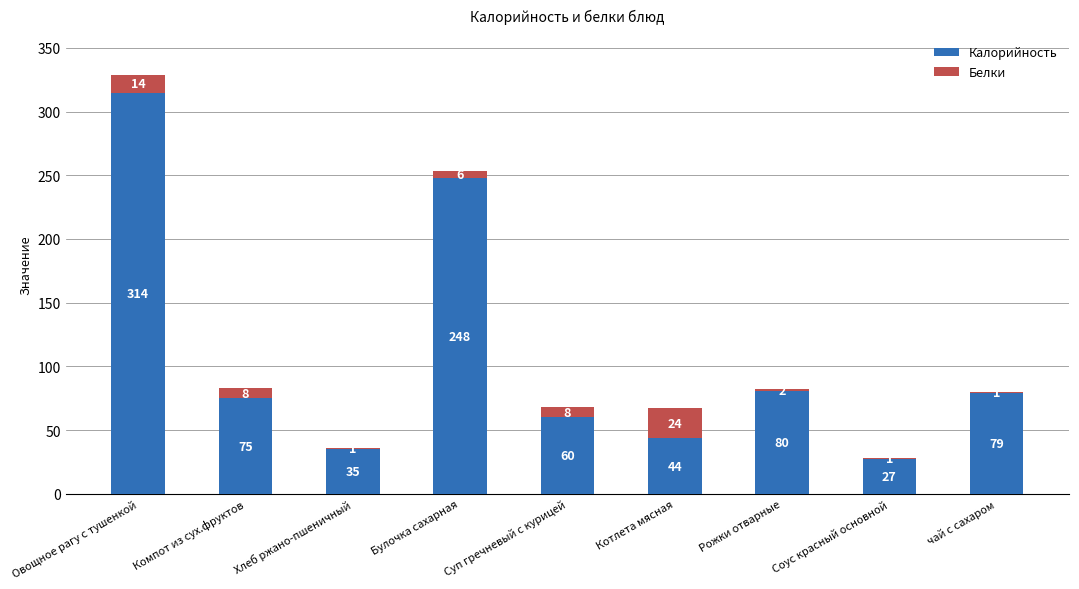

What are all the series names shown in the legend?

Калорийность, Белки